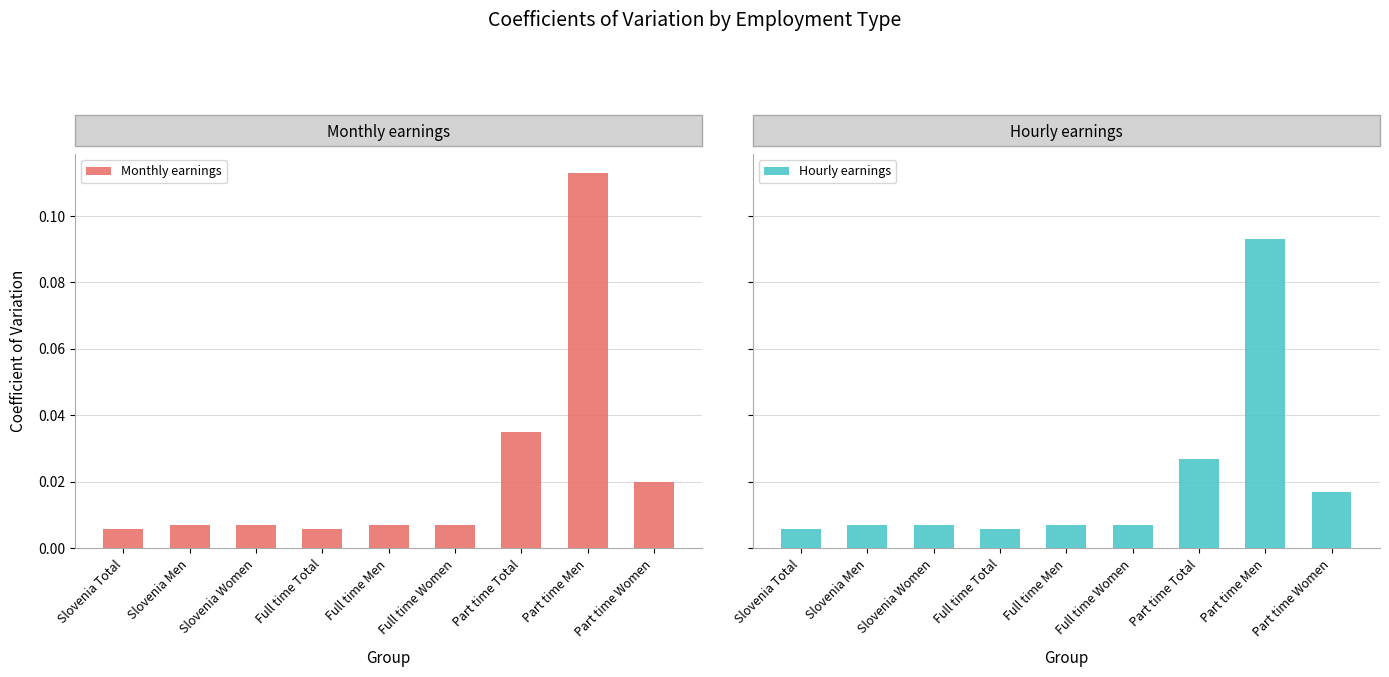

List the labels in order of Hourly earnings value, largest first.

Part time Men, Part time Total, Part time Women, Slovenia Men, Slovenia Women, Full time Men, Full time Women, Slovenia Total, Full time Total